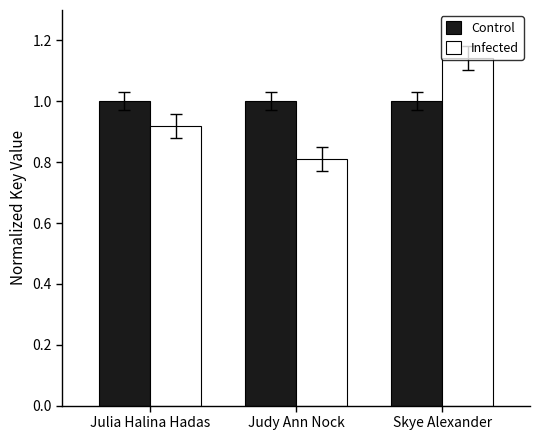

What is the value of the Control bar at the 2nd from the left?

1.0